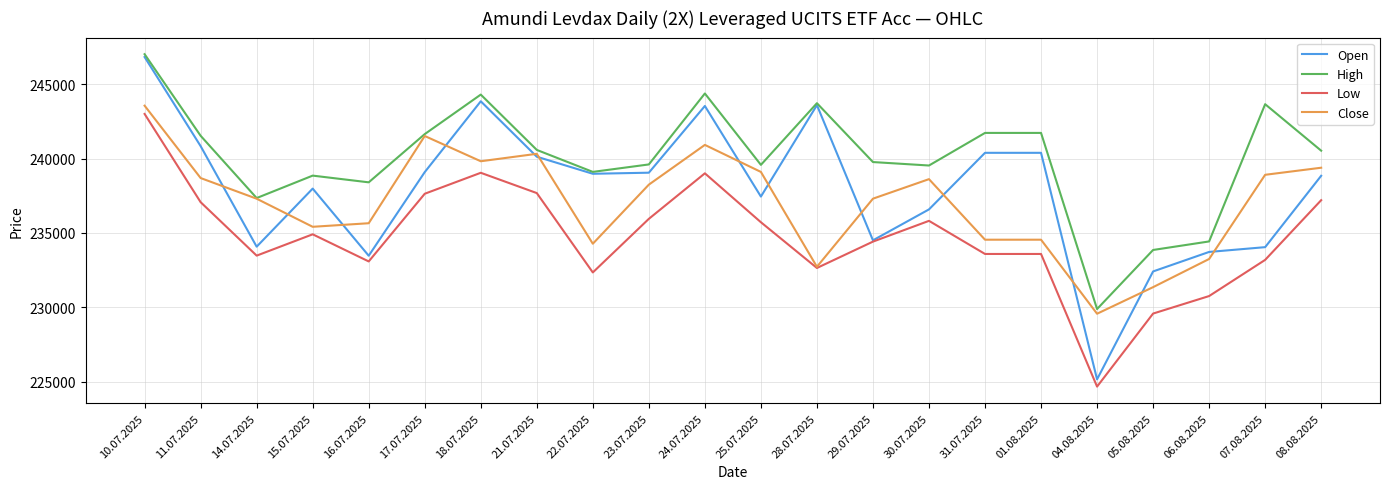

List the series in order of their overall mean, highest first.

High, Open, Close, Low